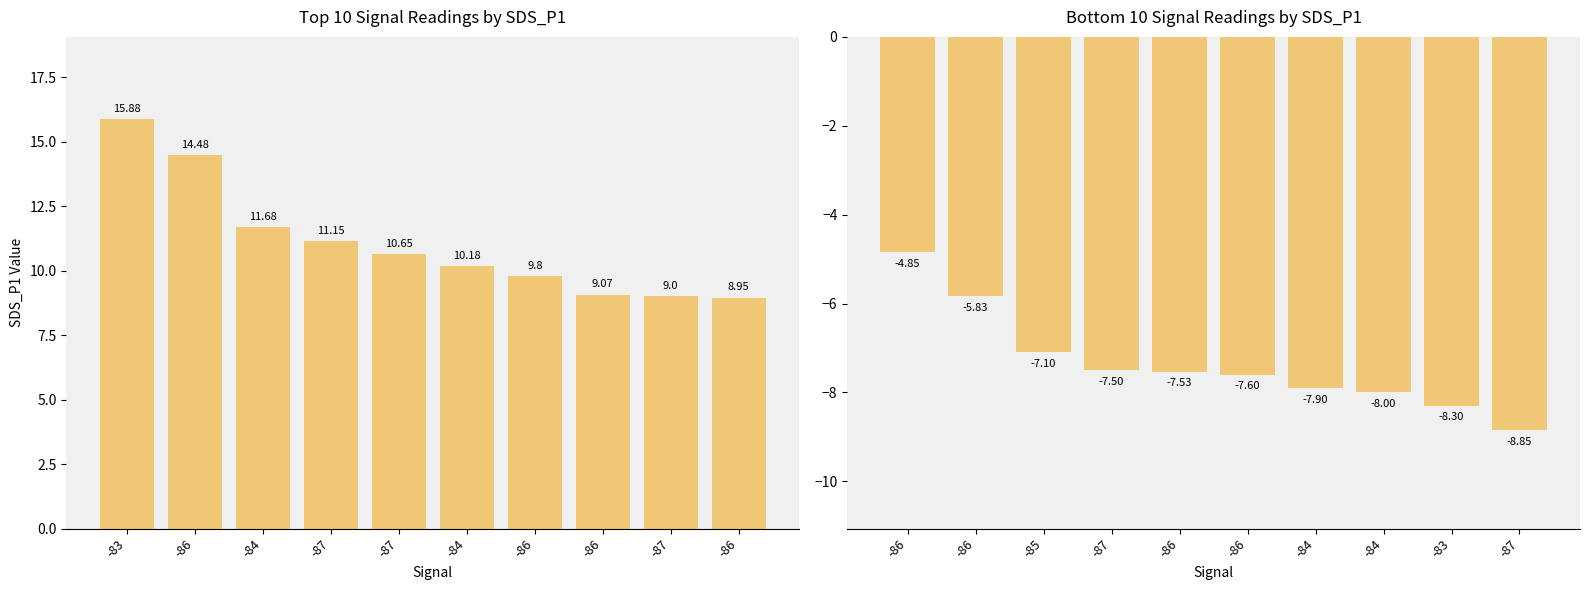

Which category has the highest value across all series?

-83